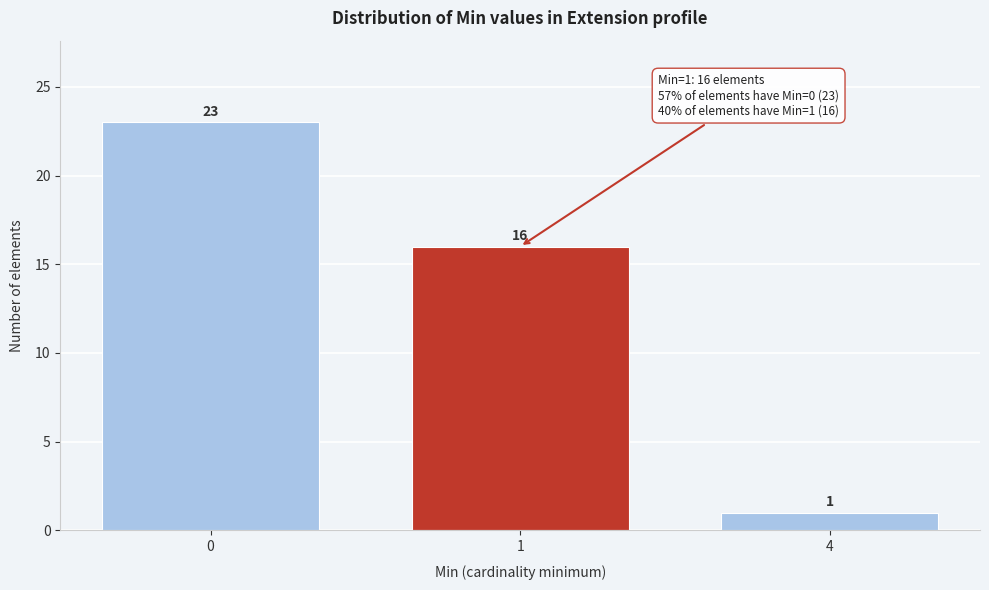

Reading left to right, list all the values displayed in this chart.

0=23	1=16	4=1